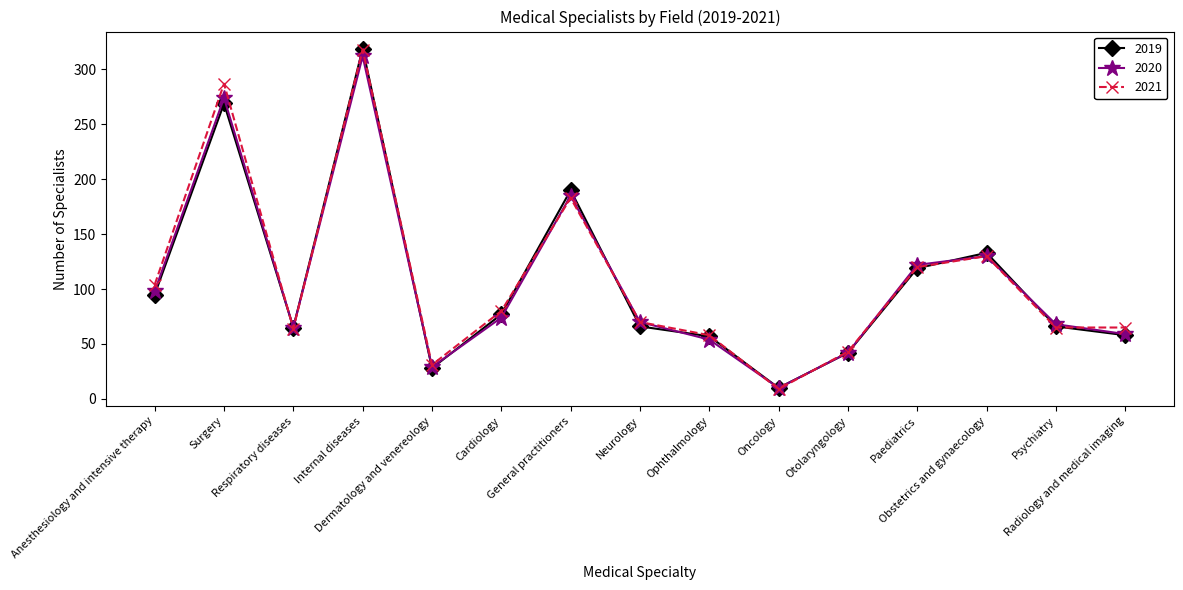

At which label does 2020 first exceed 70?

Anesthesiology and intensive therapy